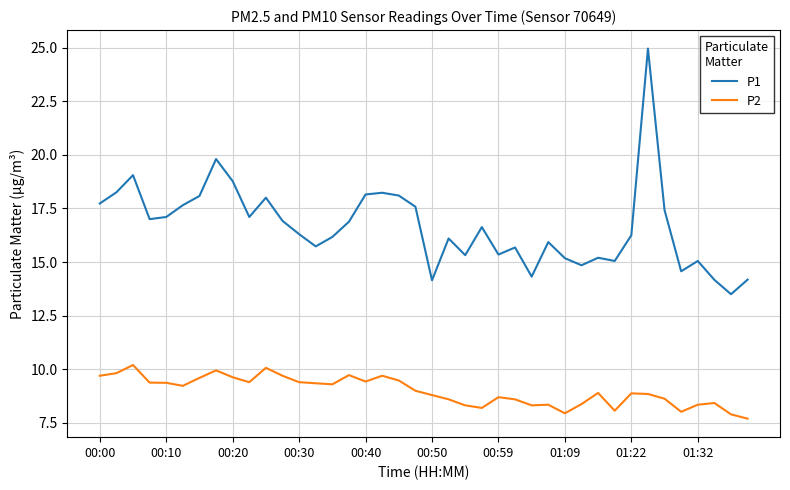

List the series in order of their overall mean, highest first.

P1, P2